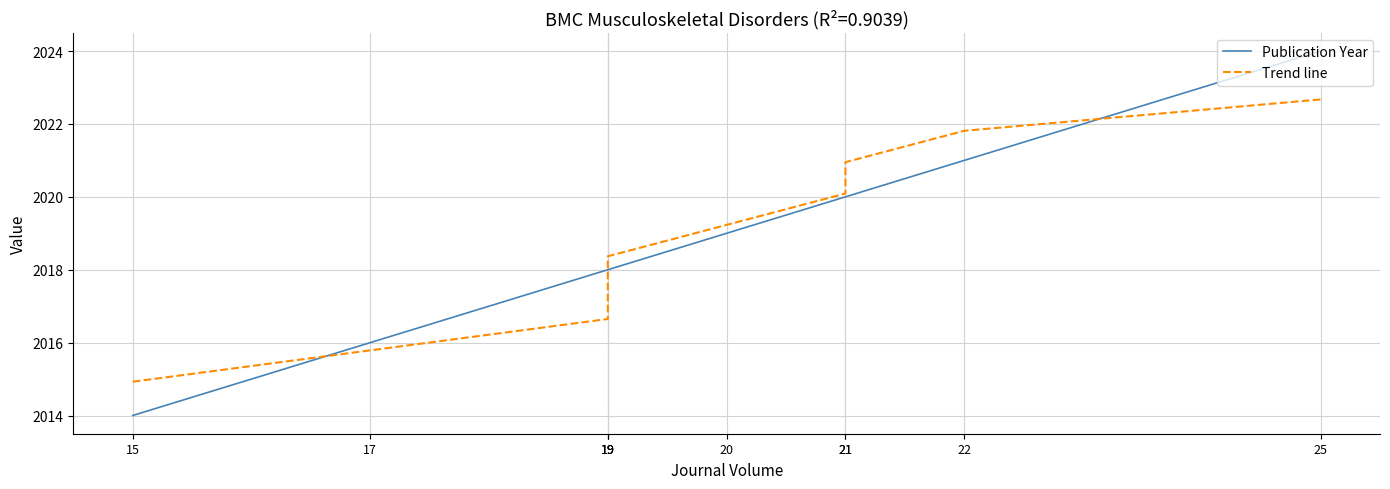

How many lines are shown in the chart?

2